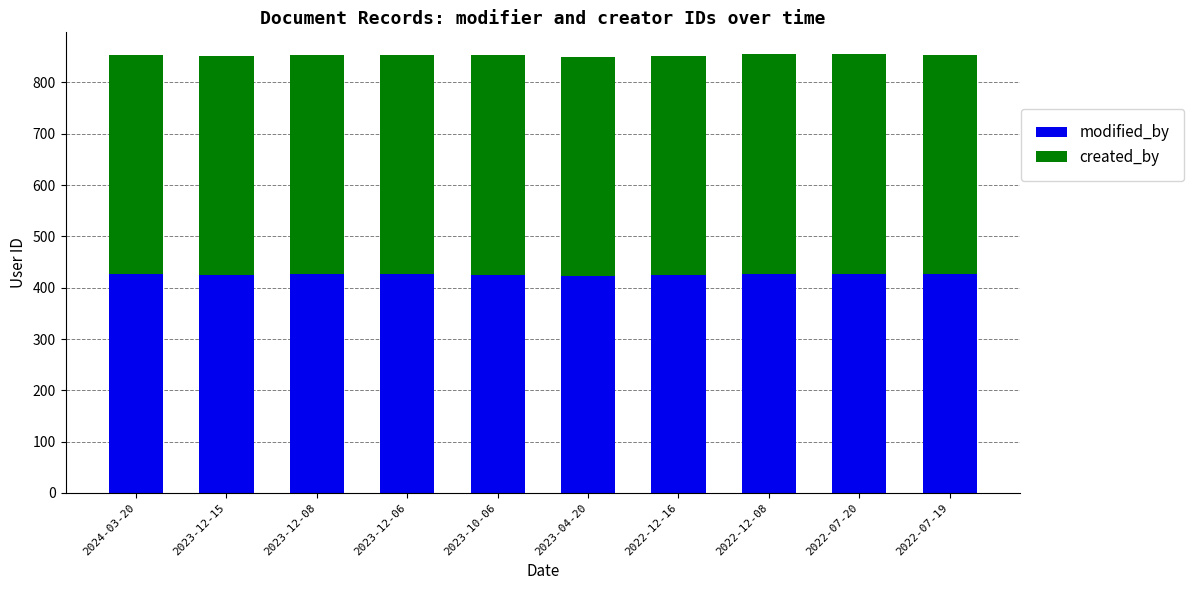

Does the chart contain any negative values?

No